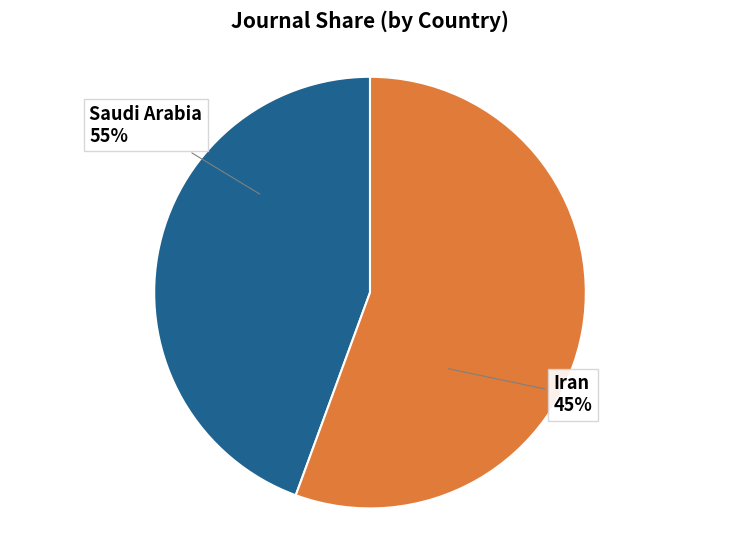

What percentage is the Iran slice, to the nearest percent?

44%